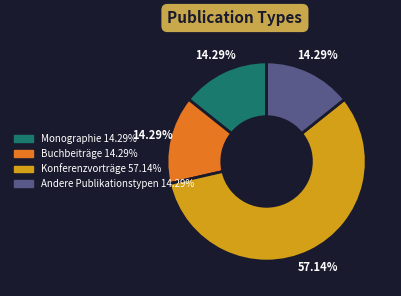

To the nearest percent, what is the difference between the largest and smallest slice percentages?

43%